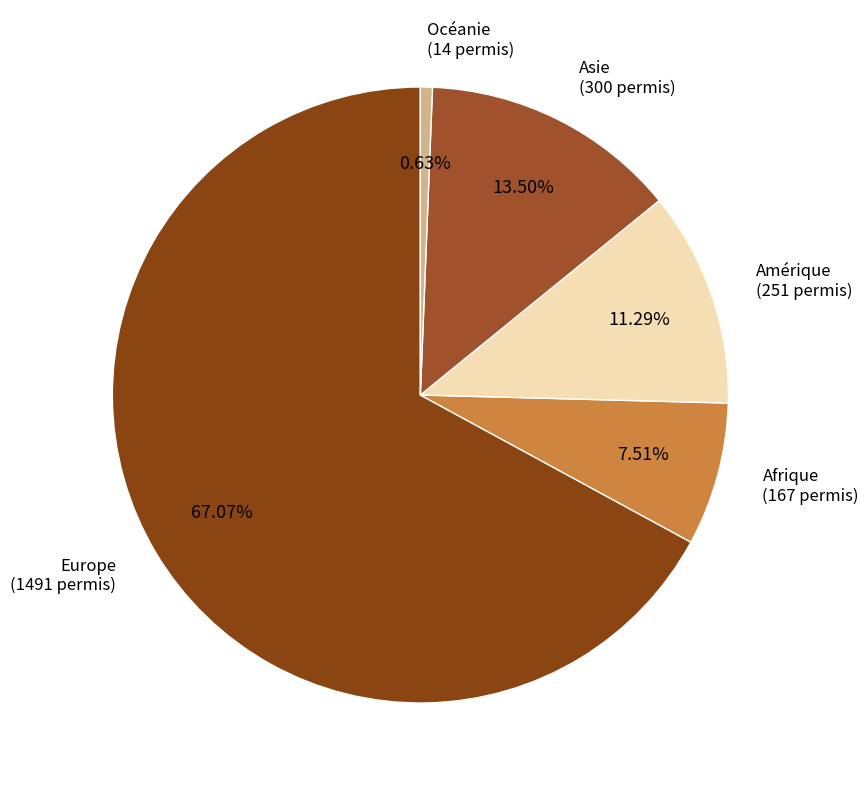

How many slices are in this pie chart?

5